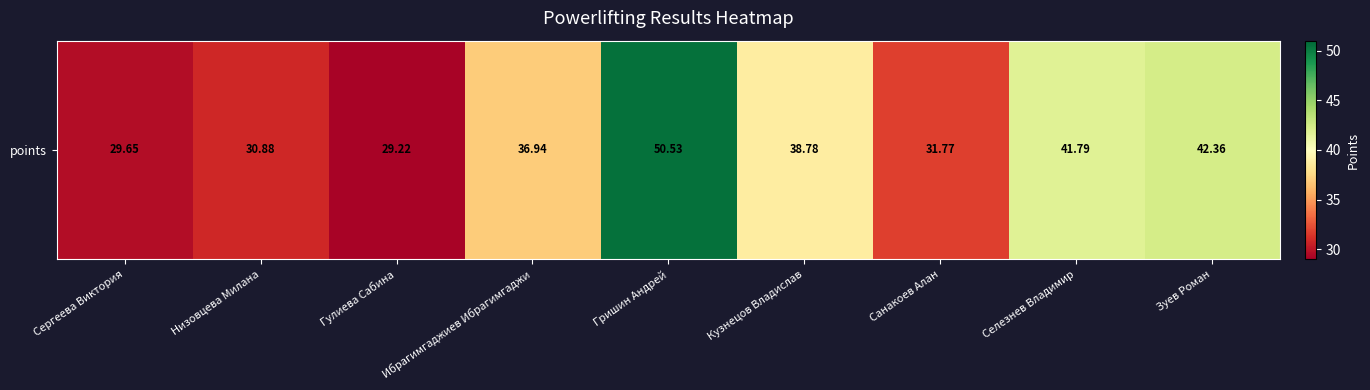

What is the greatest value displayed?

50.5